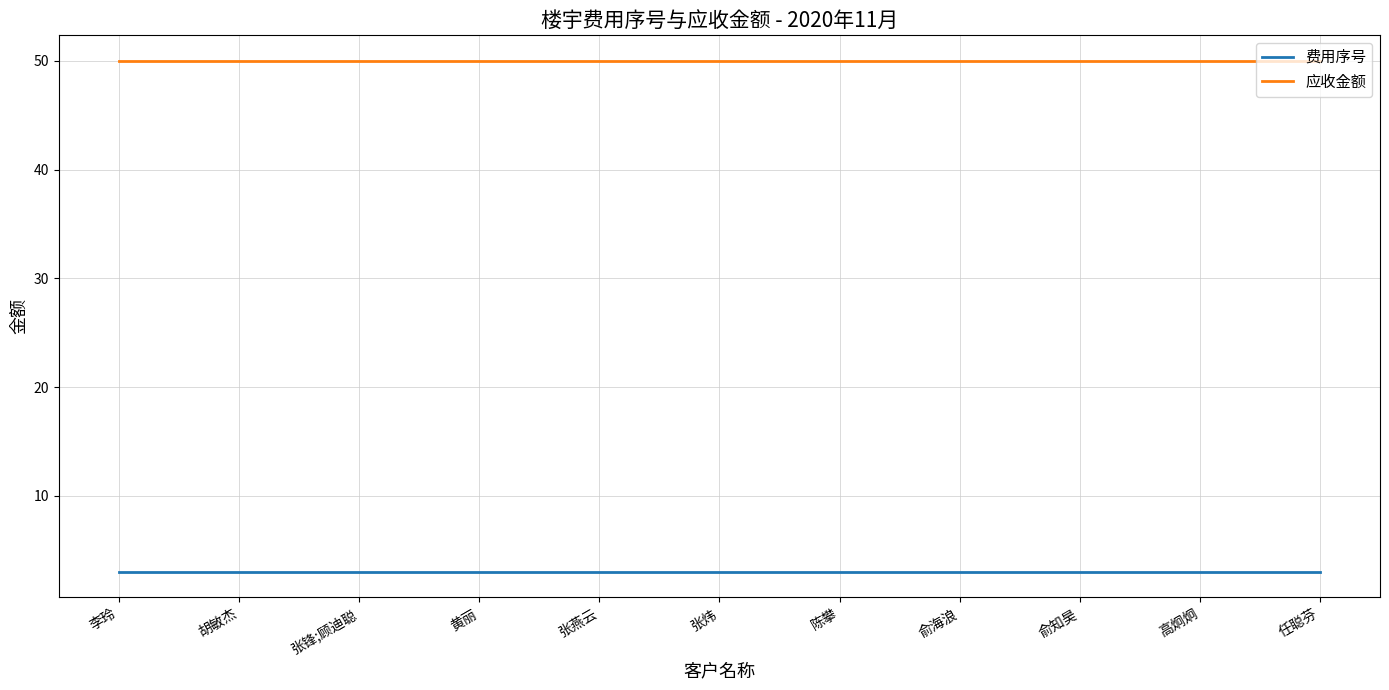

True or false: 应收金额 and 费用序号 intersect in this chart.

False